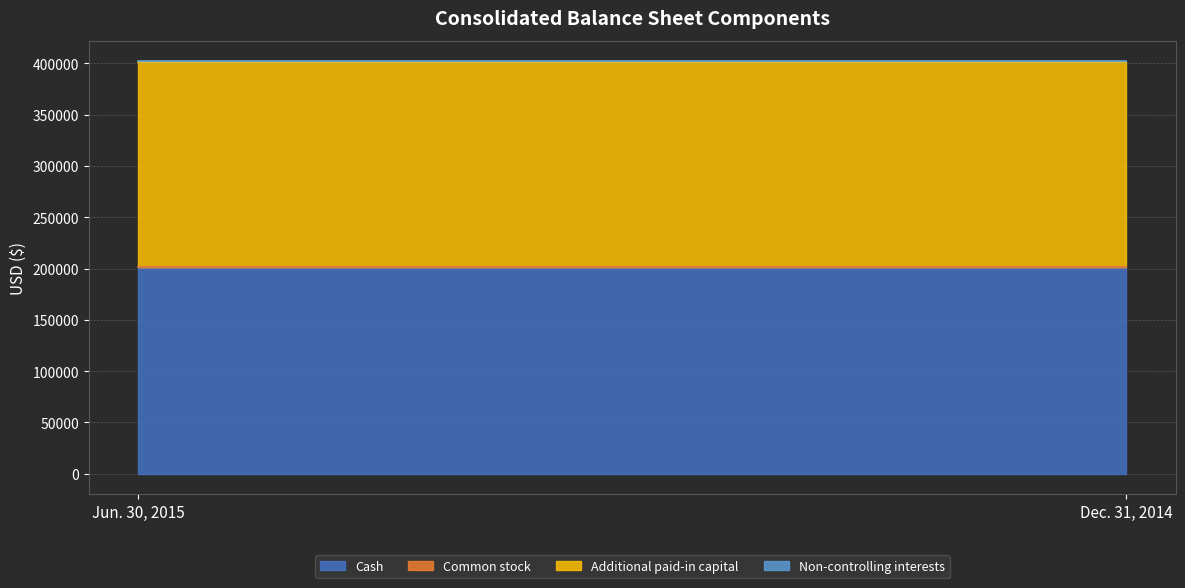

At Jun. 30, 2015, list the series in order from smallest to largest.

Common stock, Non-controlling interests, Additional paid-in capital, Cash